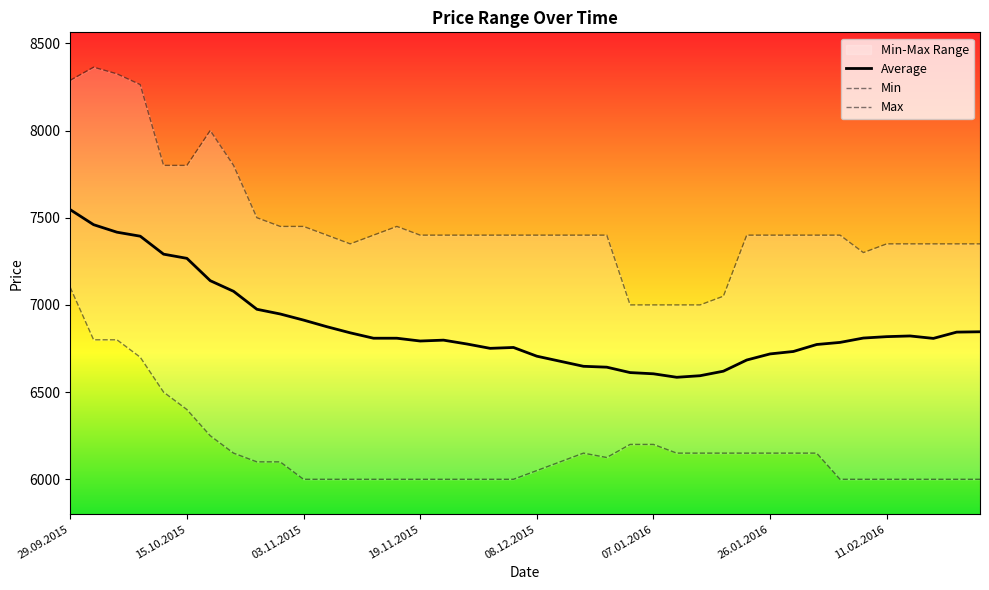

How many lines are shown in the chart?

3